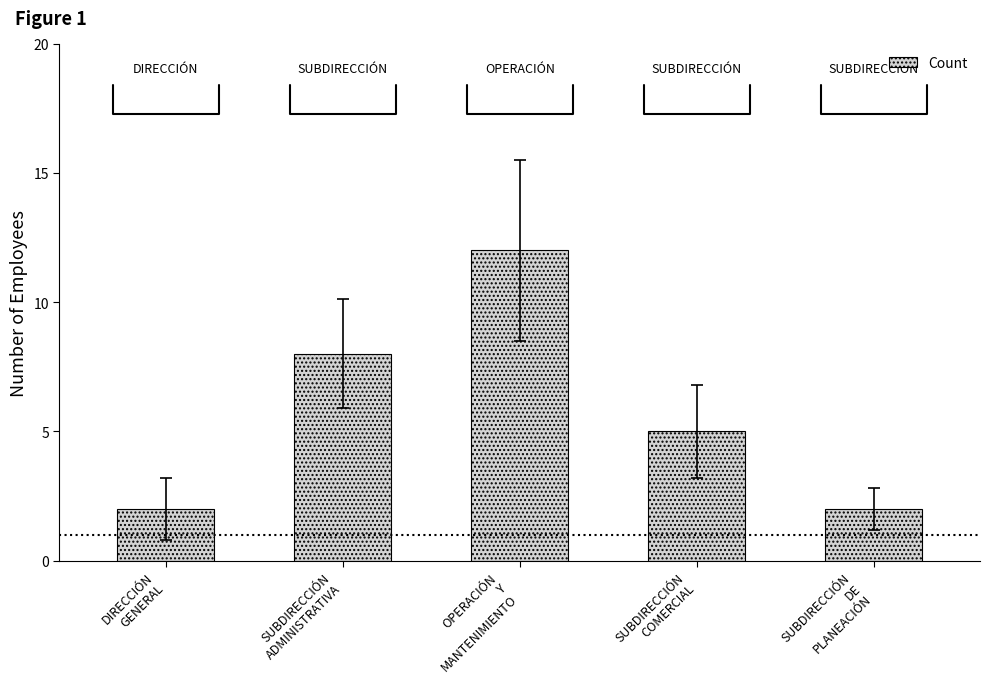

What is the label of the 2nd bar from the right?

SUBDIRECCIÓN
COMERCIAL